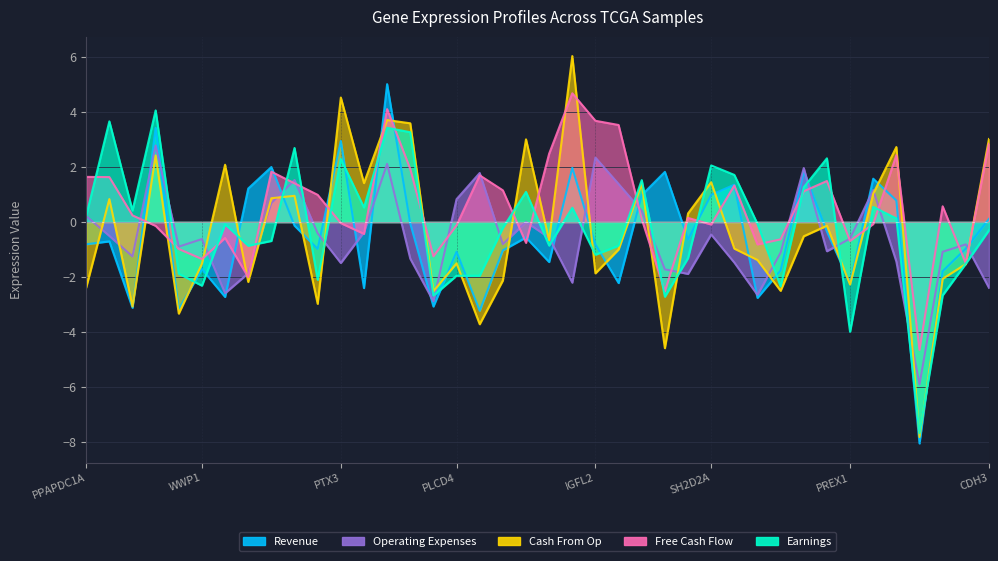

List the labels in order of Earnings value, smallest first.

ESR1, PREX1, MYB, RGS22, PRSS23, KRT18, WWP1, NOX4, PLCD4, RAB27B, ABAT, COX6C, BMPR1B, IGFL2, PMAIP1, IYD, ST6GALNAC1, VLDLR, CDH3, TSPAN13, CHI3L1, BAIAP3, CCL20, PPAPDC1A, ZNF552, CXCL1, GBP5, NFIL3, TGM1, PLCB4, DEPDC1B, CNGA1, SH2D2A, PTX3, RCAN1, DSC2, STAC2, PSAT1, SHC4, IL12RB2